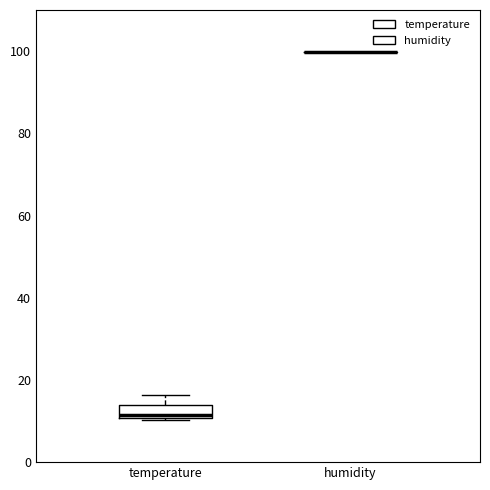

Comparing the boxes themselves (not the whiskers), which one is the tallest?

temperature